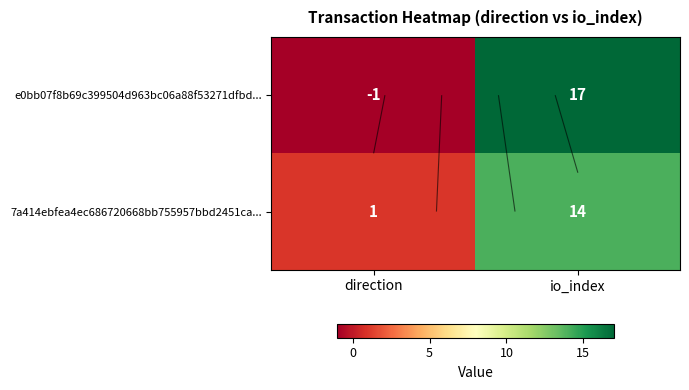

Between direction and io_index, which series saw the biggest shift?

e0bb07f8b69c399504d963bc06a88f53271dfbd...